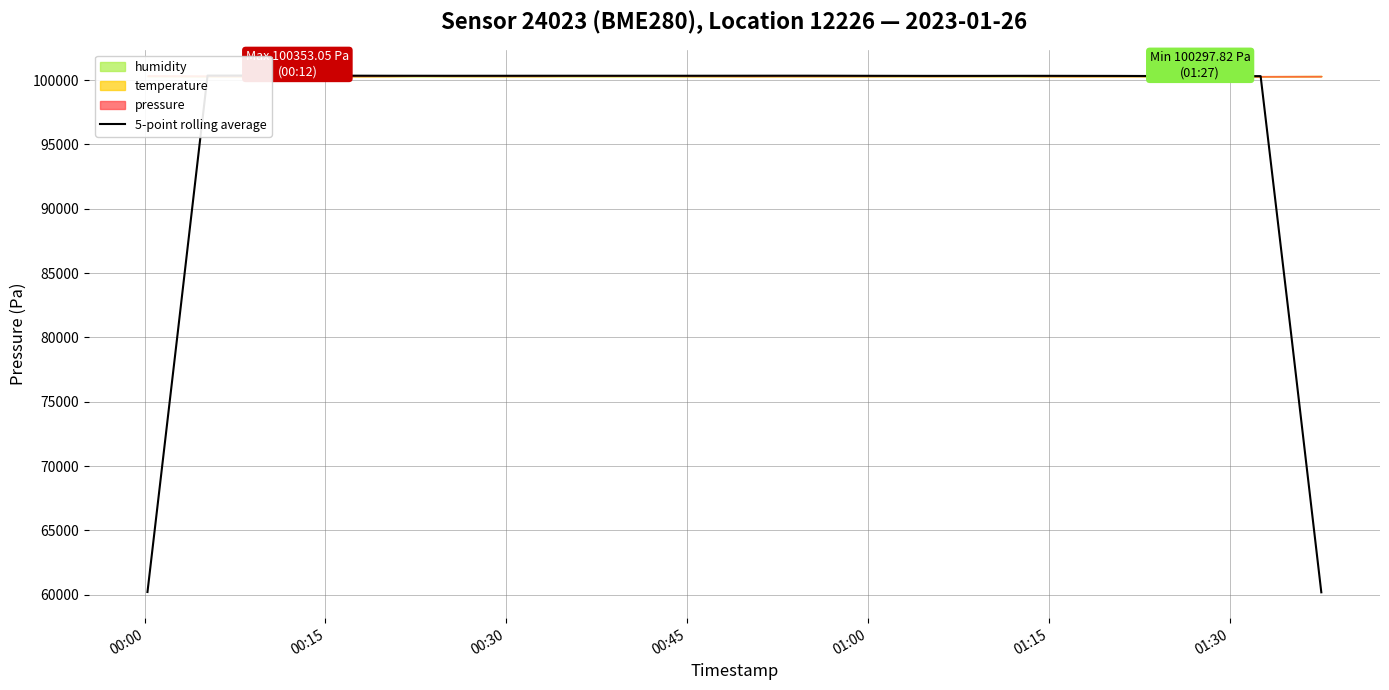

Is it true that the value at 14 is 153744.2?

False